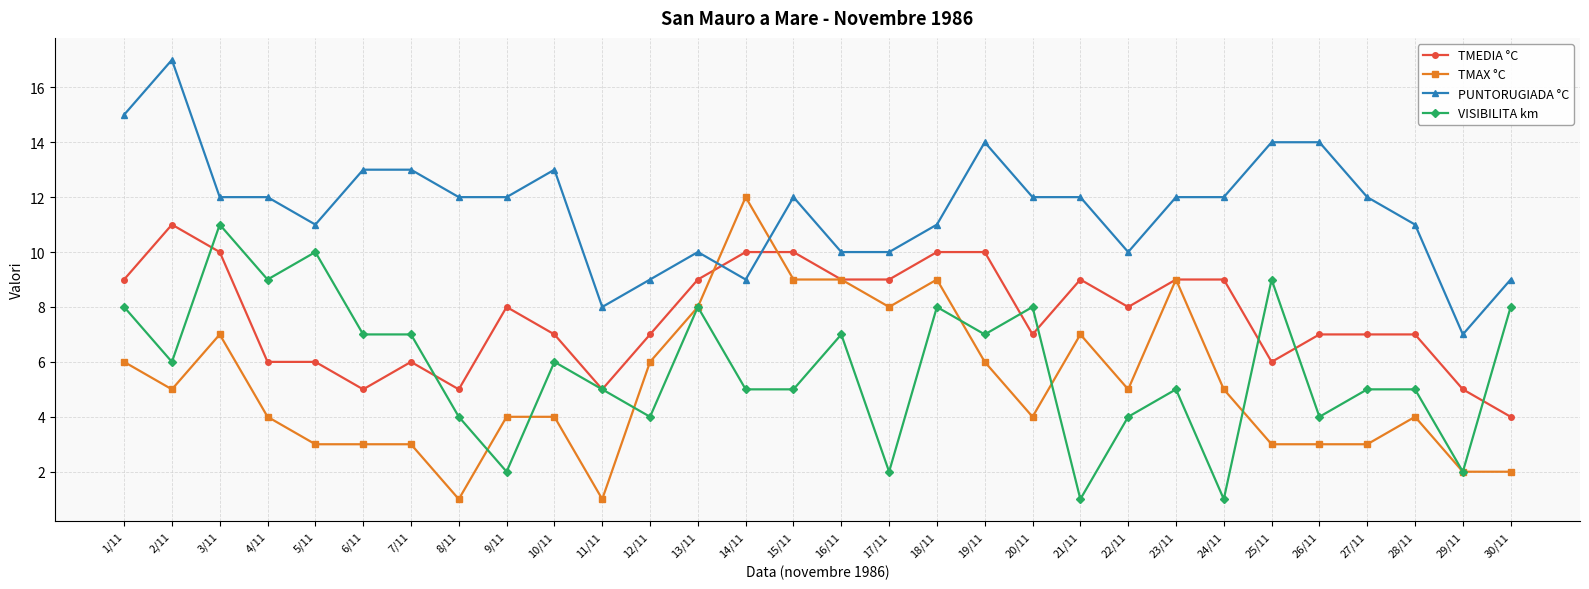

What position from the left is 15/11?

15